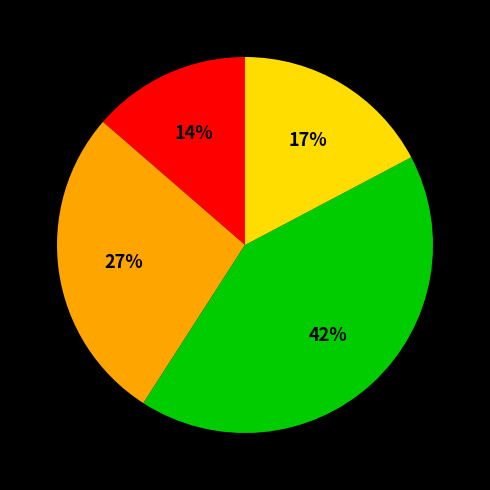

Is there any slice that represents more than half of the pie?

No